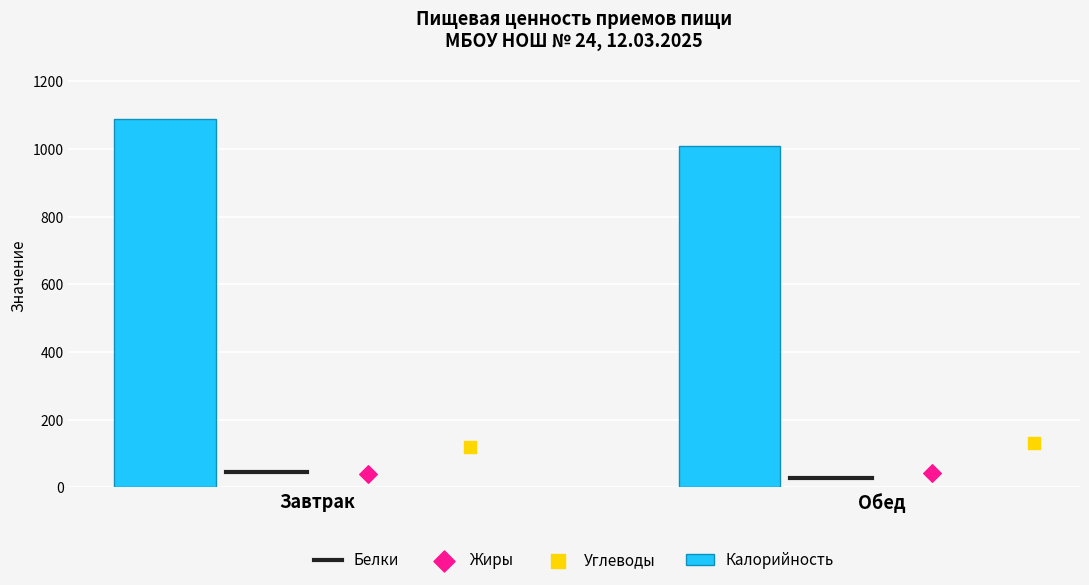

At how many categories does at least one series exceed 127?

2